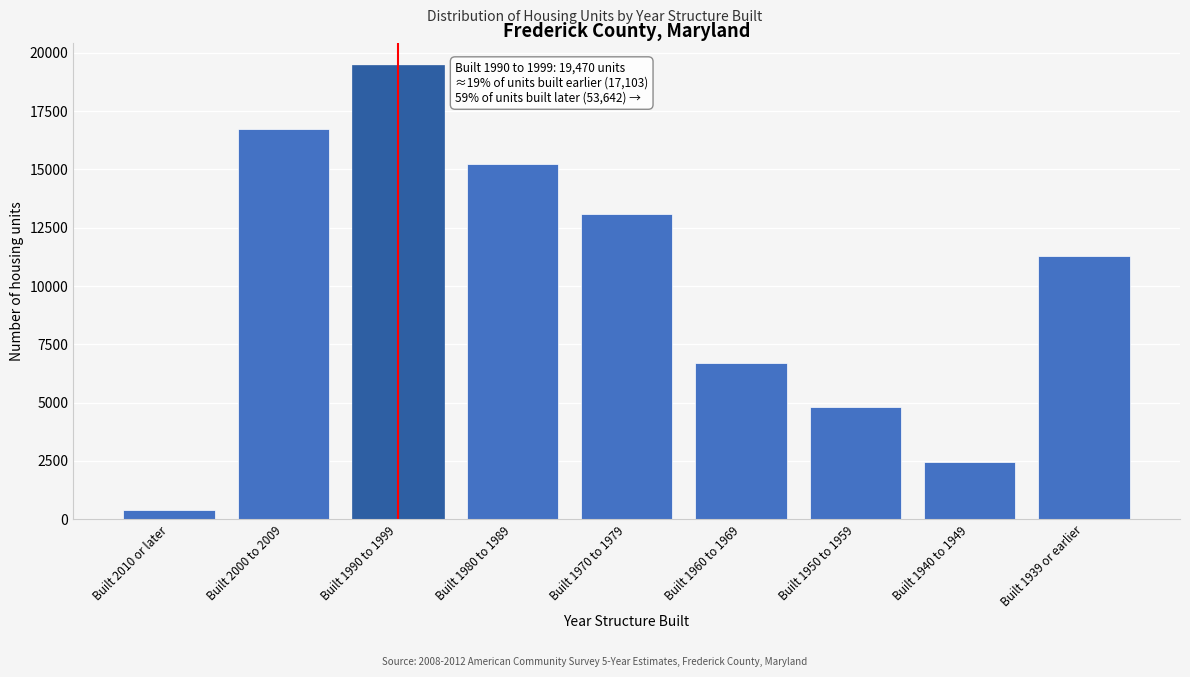

Reading left to right, transcribe all the data shown in this chart.

Built 2010 or later=389	Built 2000 to 2009=16714	Built 1990 to 1999=19470	Built 1980 to 1989=15242	Built 1970 to 1979=13109	Built 1960 to 1969=6721	Built 1950 to 1959=4805	Built 1940 to 1949=2455	Built 1939 or earlier=11310